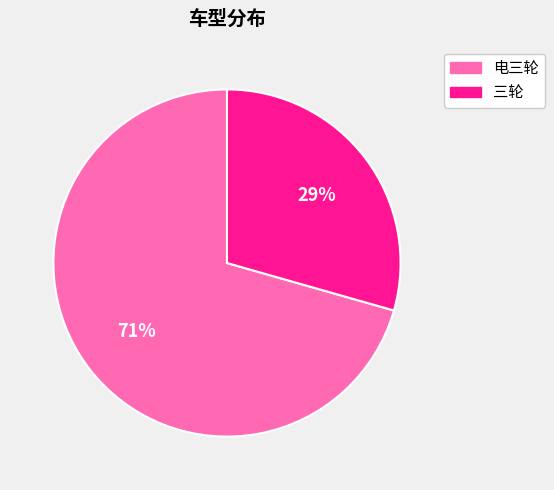

What is the smallest slice in the pie chart?

三轮